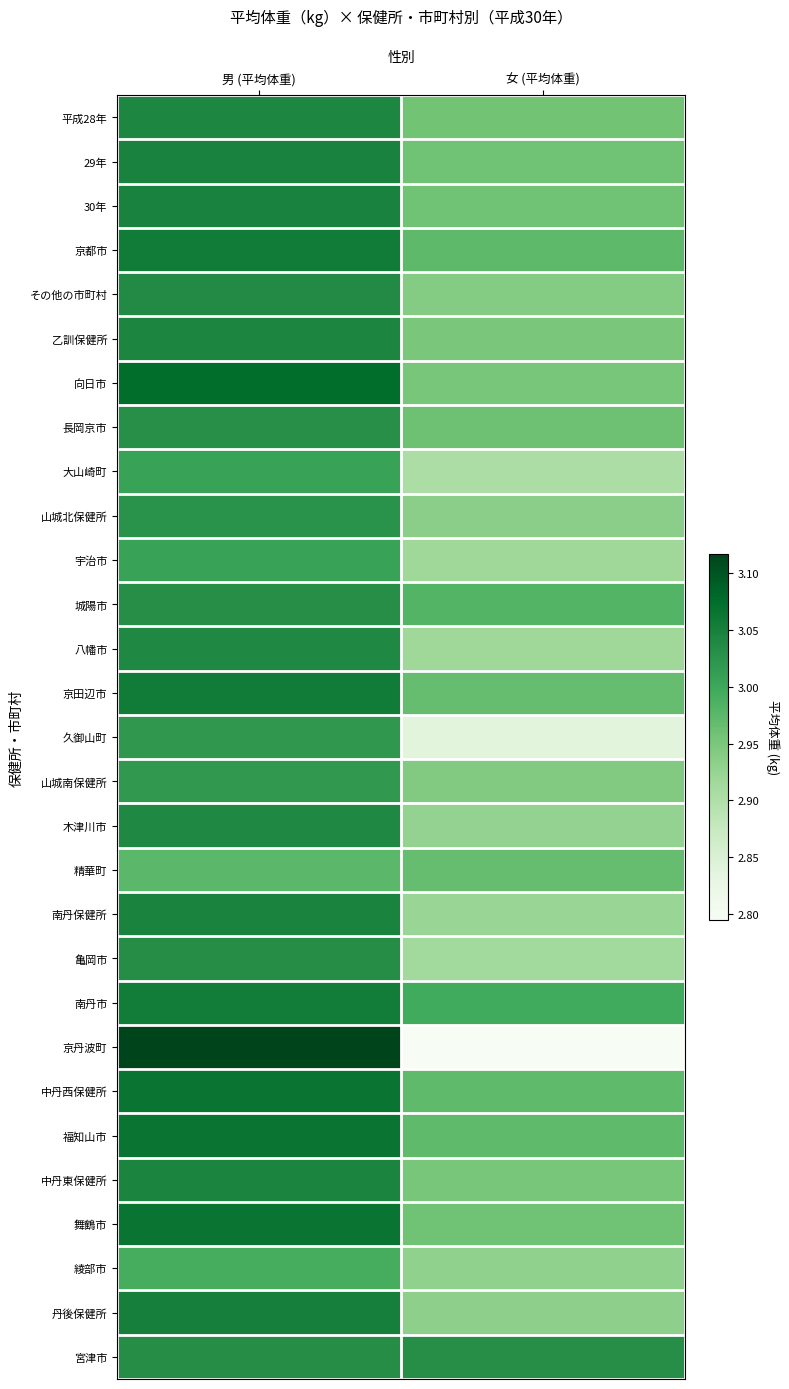

Which label corresponds to the smallest value in the chart?

女 (平均体重)